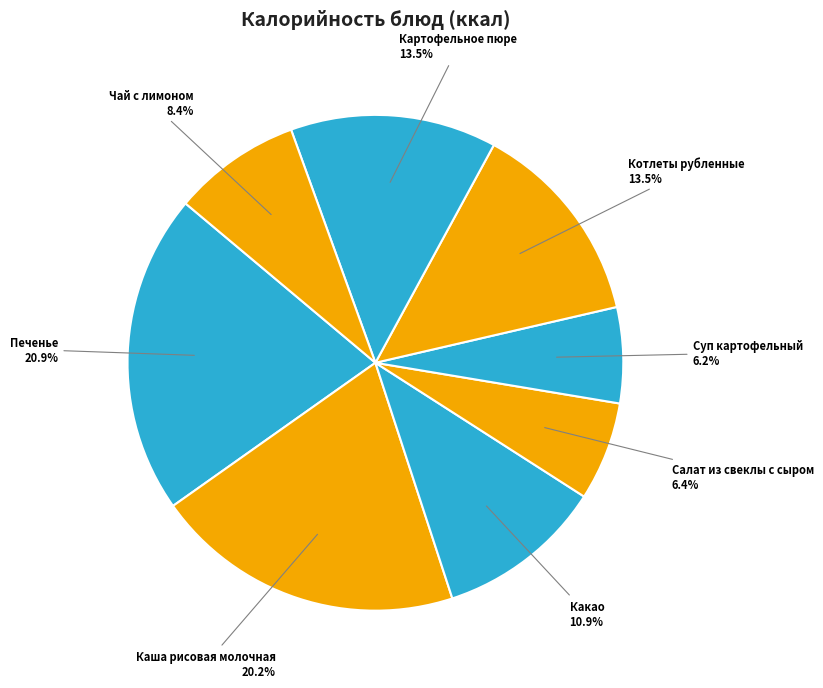

Does any single category account for the majority?

No